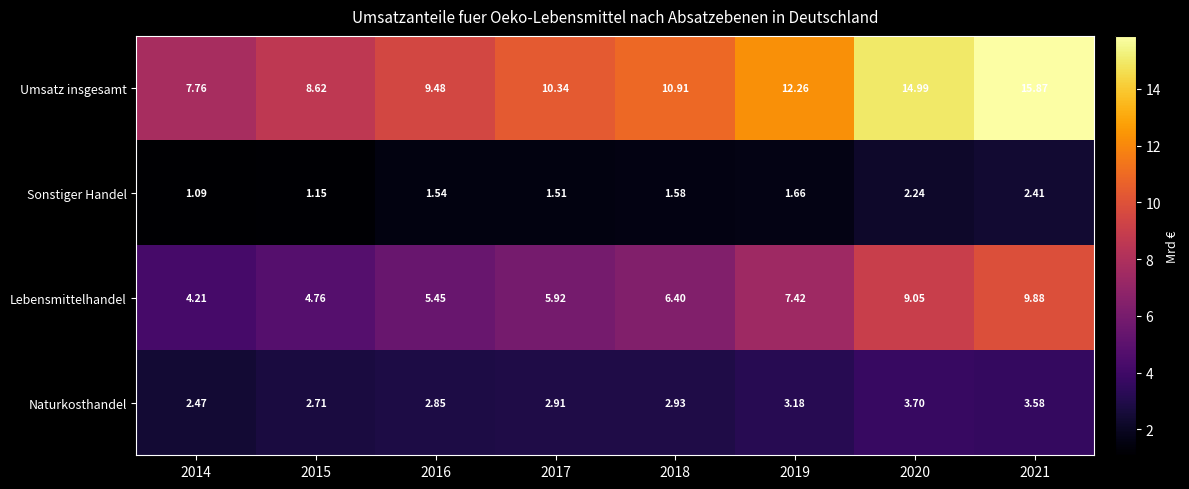

Is the value of Umsatz insgesamt at 2021 greater than the value of Naturkosthandel at 2020?

Yes